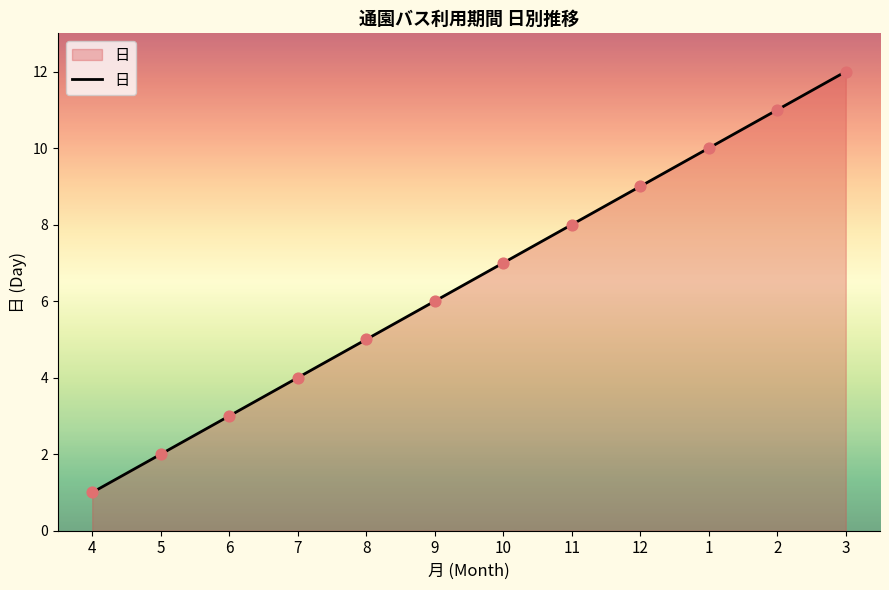

Between 10 and 6, which is larger?

10